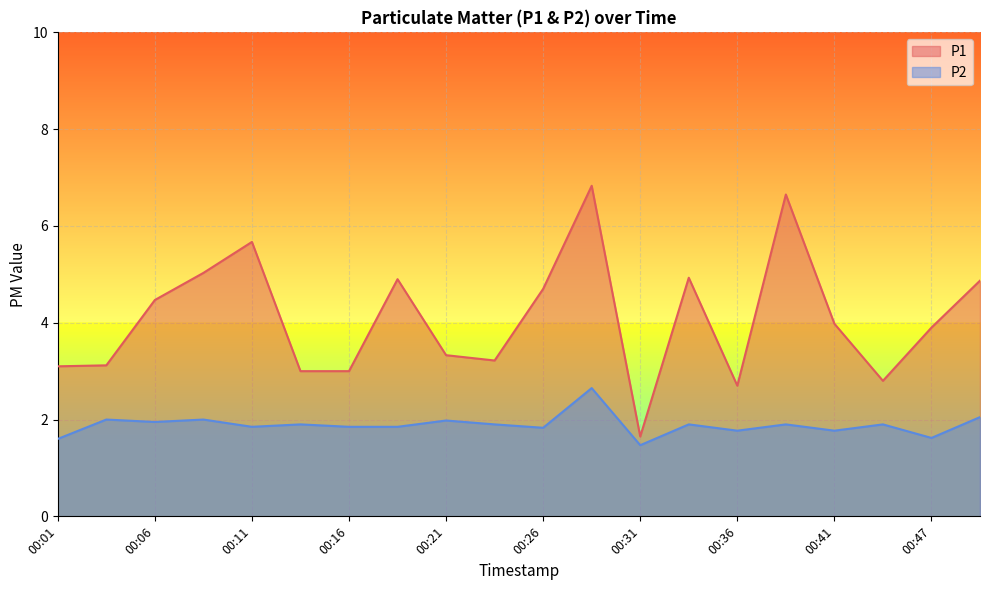

True or false: P2 has more than 0 interior local peaks.

True